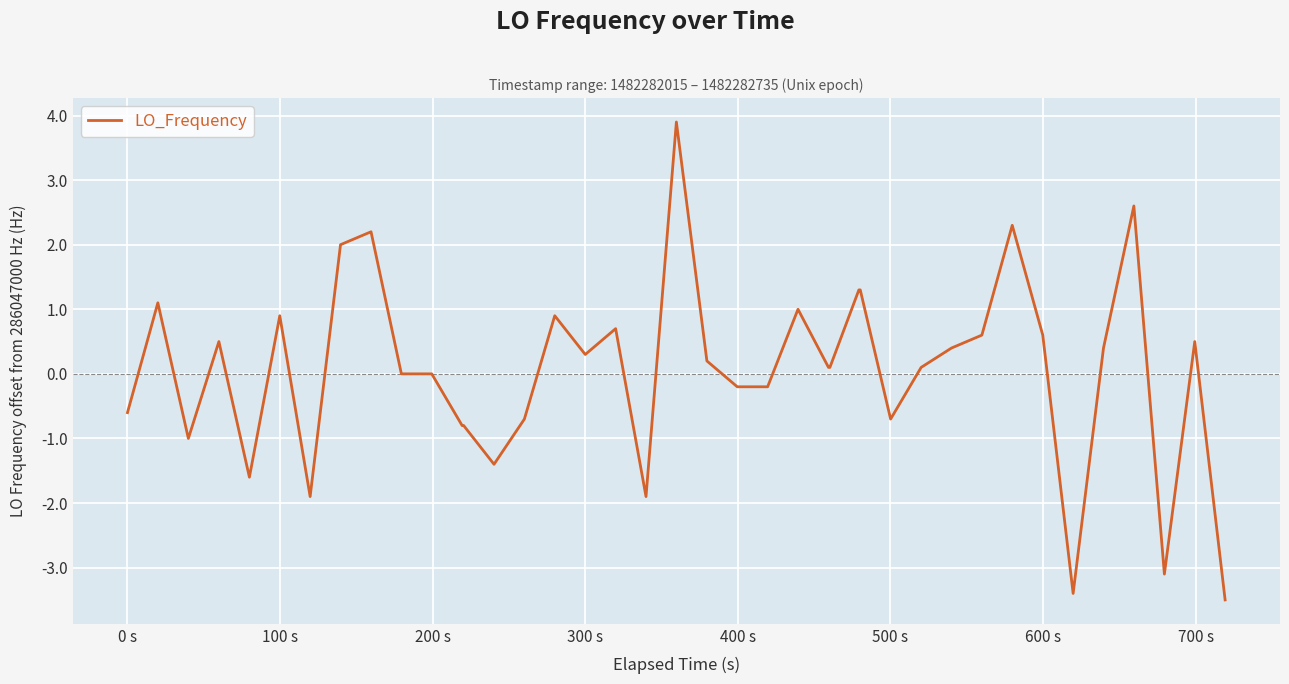

What is the difference between the maximum and minimum values?

7.4